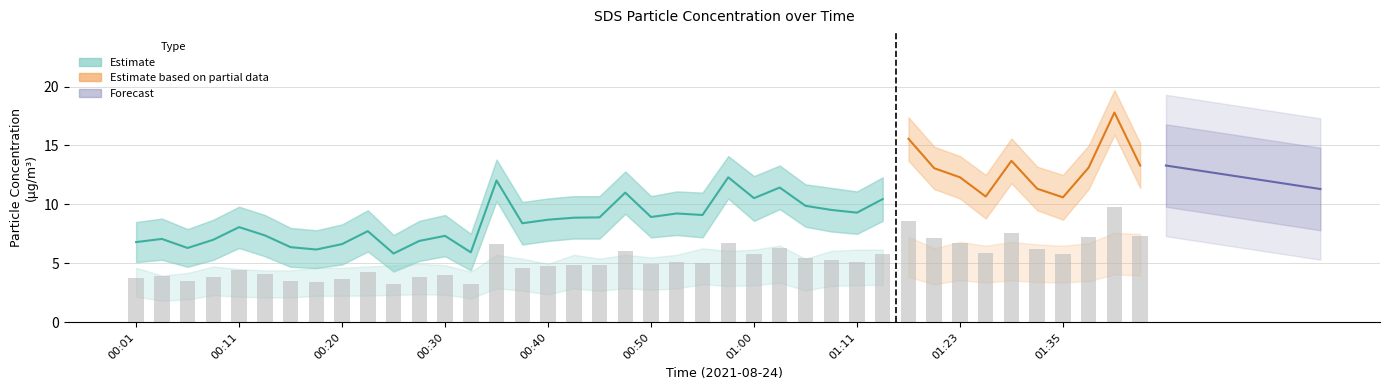

How many data points in SDS_P1_upper are less than 11?

19